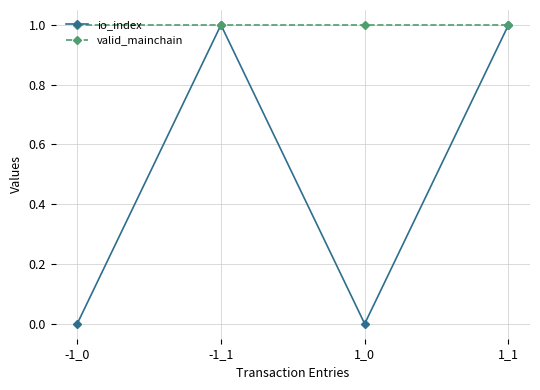

Which series has the widest spread of values?

io_index